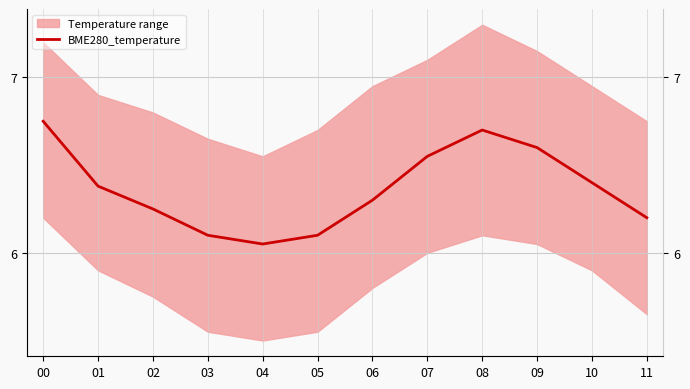

Read the value at 05.

6.1